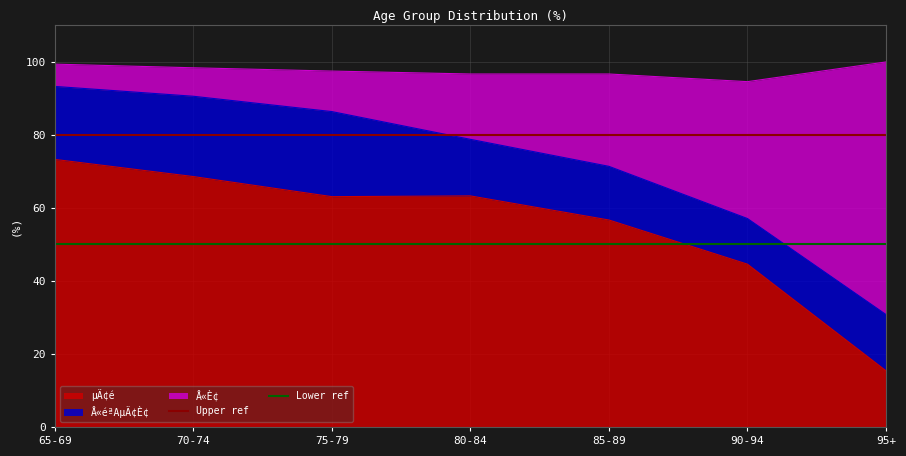

Where is Upper ref nearest to the value 80?

65-69